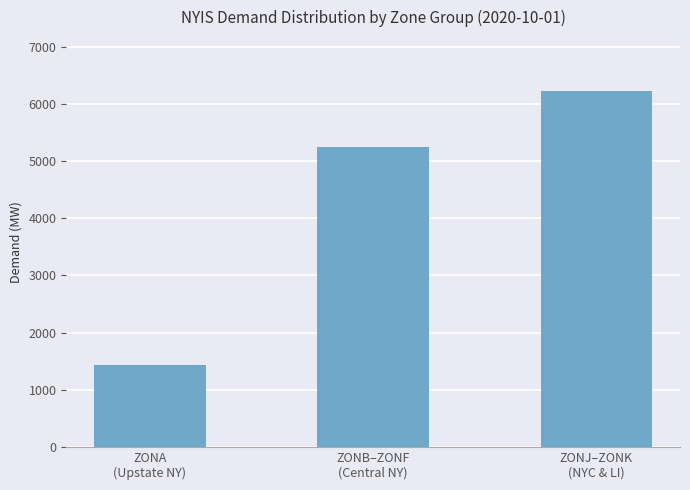

Count the number of data series in this chart.

1